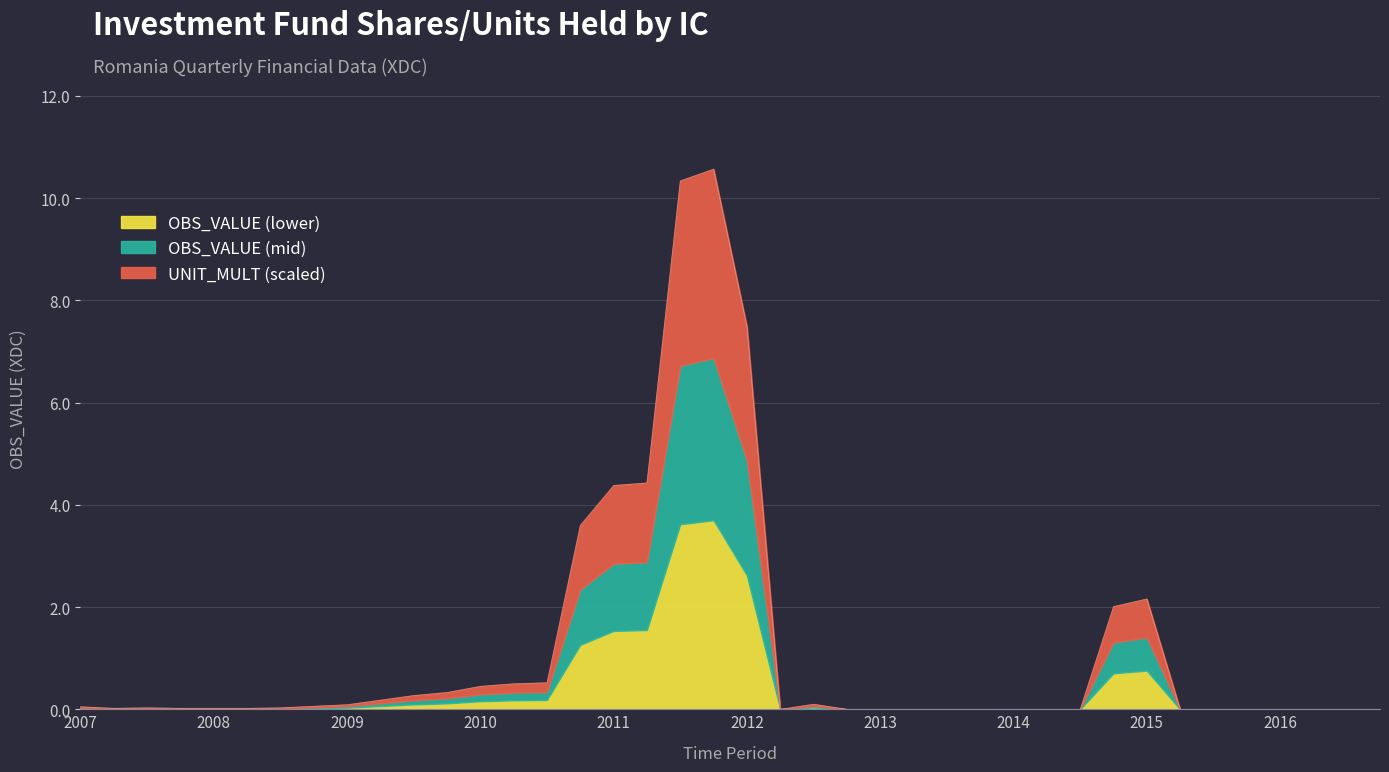

Reading right to left, list all the values displayed in this chart.

0.0	0.0	0.0	0.0	0.0	0.0	0.0	2.2	2.0	0.0	0.0	0.0	0.0	0.0	0.0	0.0	0.0	0.1	0.0	7.5	10.6	10.3	4.4	4.4	3.6	0.5	0.5	0.5	0.3	0.3	0.2	0.1	0.1	0.0	0.0	0.0	0.0	0.0	0.0	0.1